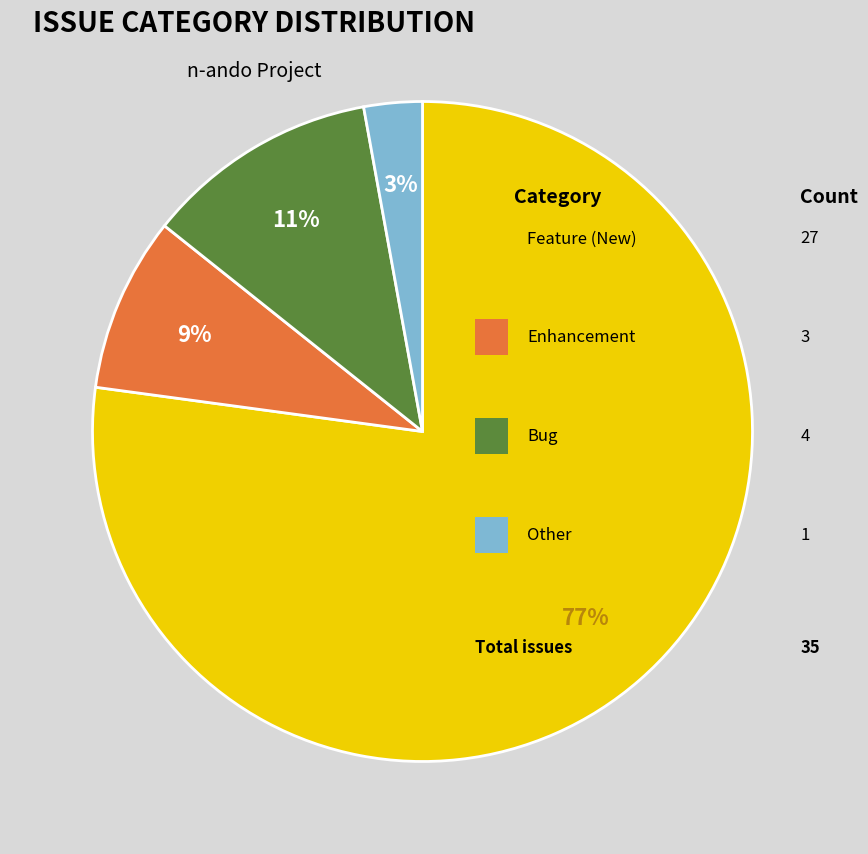

To the nearest percent, what is the difference between the largest and smallest slice percentages?

74%